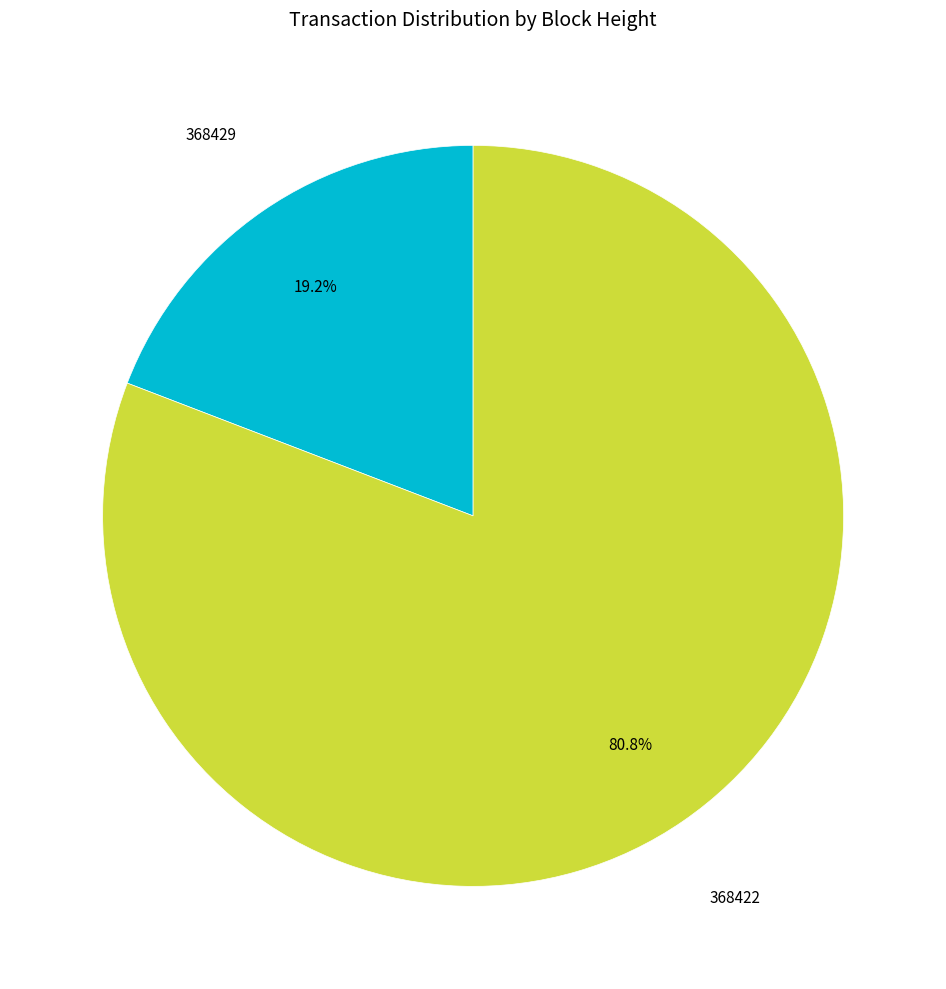

Count the number of slices in the pie.

2